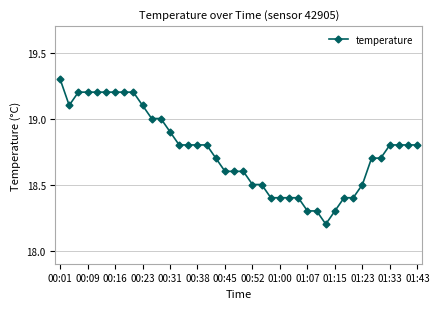

Reading left to right, transcribe all the data shown in this chart.

19.3	19.1	19.2	19.2	19.2	19.2	19.2	19.2	19.2	19.1	19.0	19.0	18.9	18.8	18.8	18.8	18.8	18.7	18.6	18.6	18.6	18.5	18.5	18.4	18.4	18.4	18.4	18.3	18.3	18.2	18.3	18.4	18.4	18.5	18.7	18.7	18.8	18.8	18.8	18.8